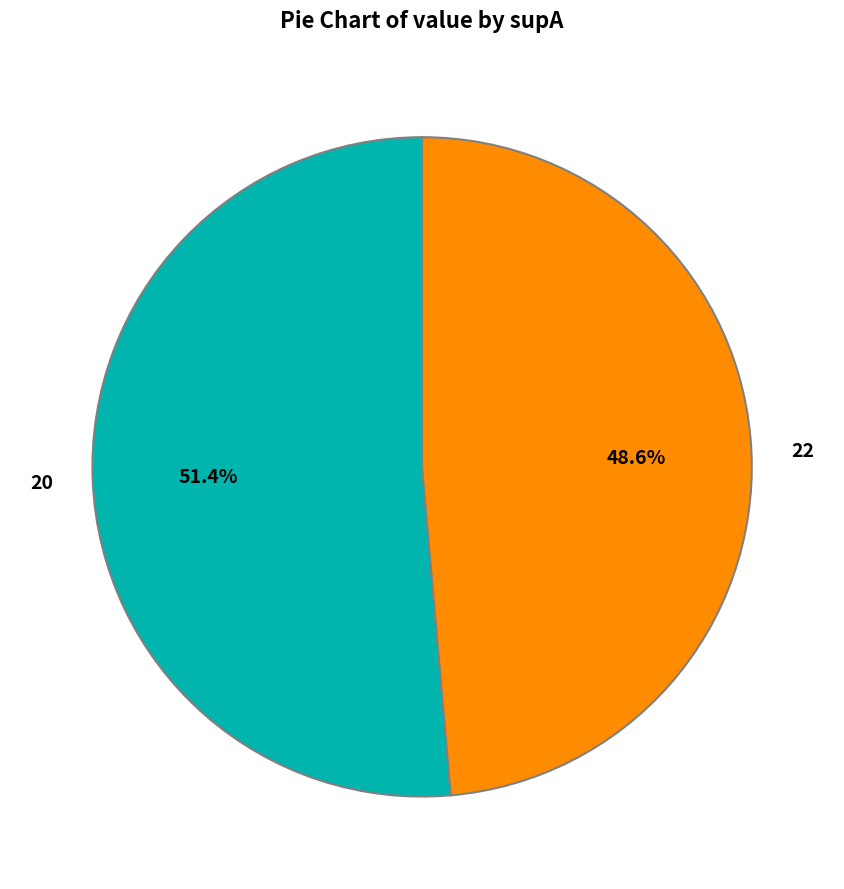

What percentage is the 20 slice, to the nearest percent?

51%